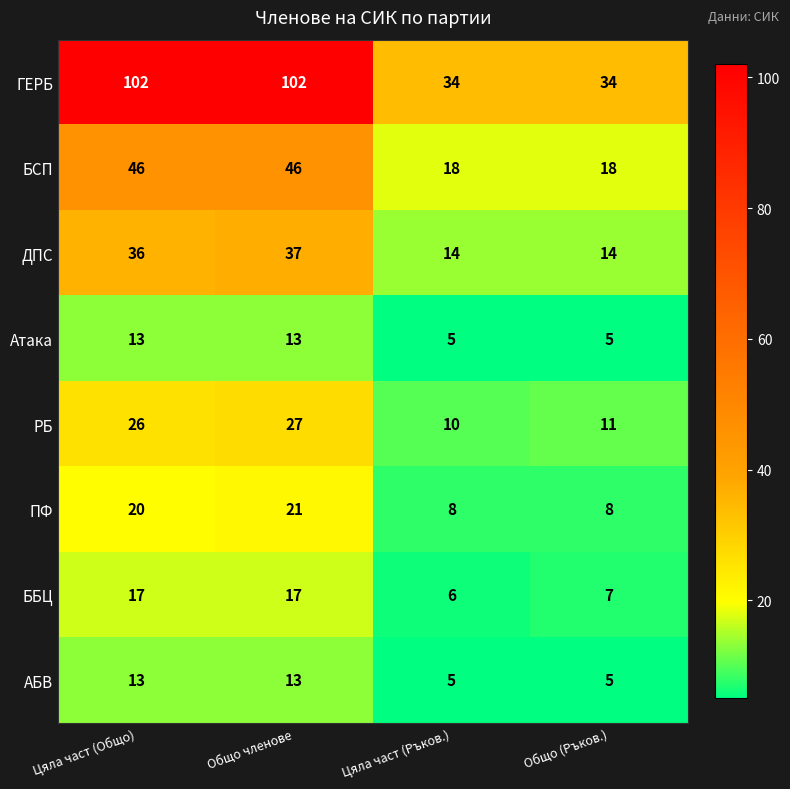

True or false: ГЕРБ has a value of 20 at Цяла част (Ръков.).

False